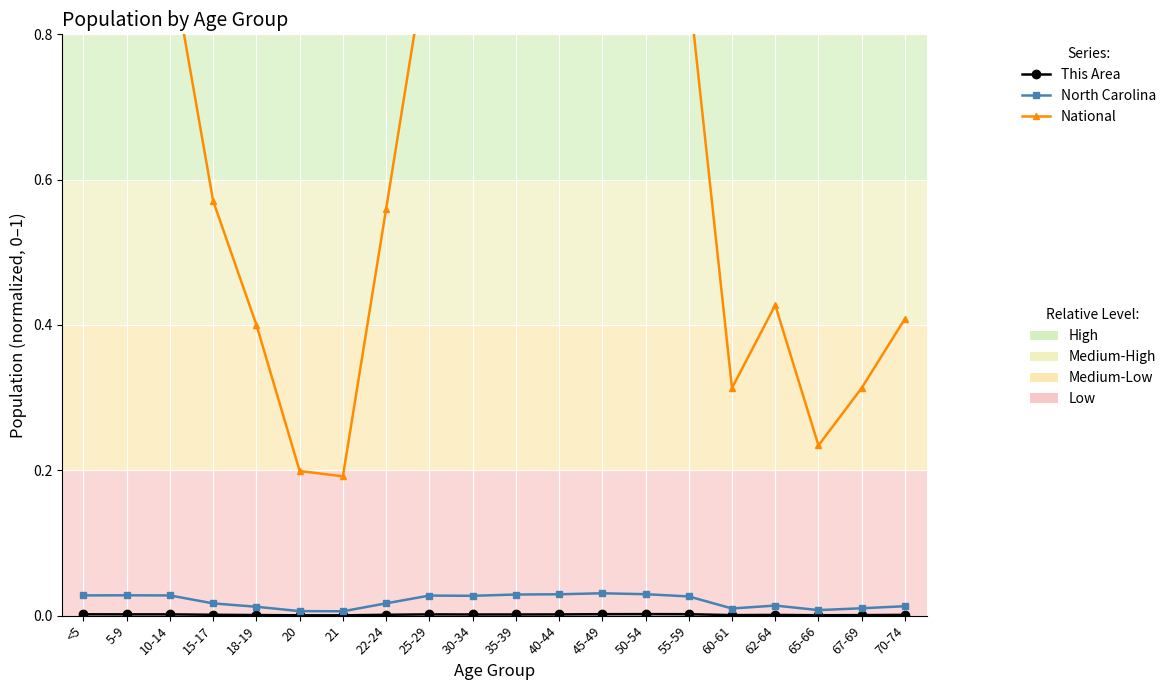

True or false: This Area and National cross at least once.

False